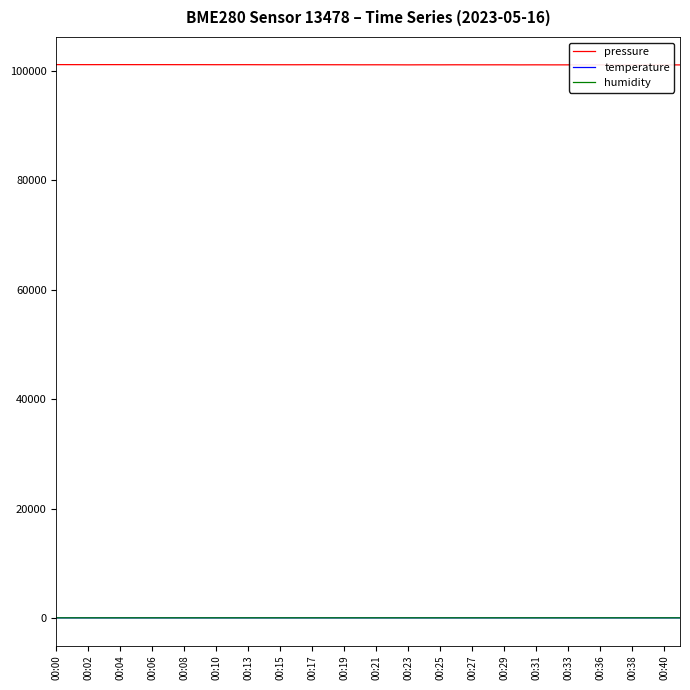

Which series has the widest spread of values?

pressure